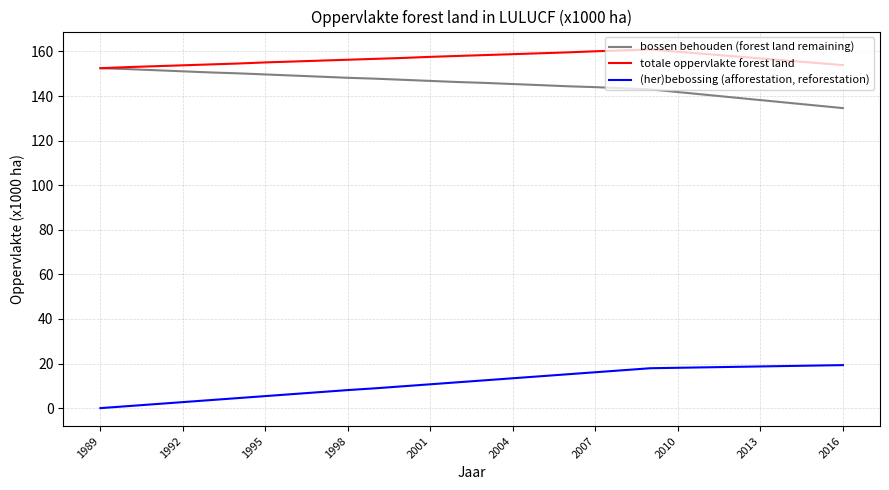

Is this an area chart (filled region under the line)?

No